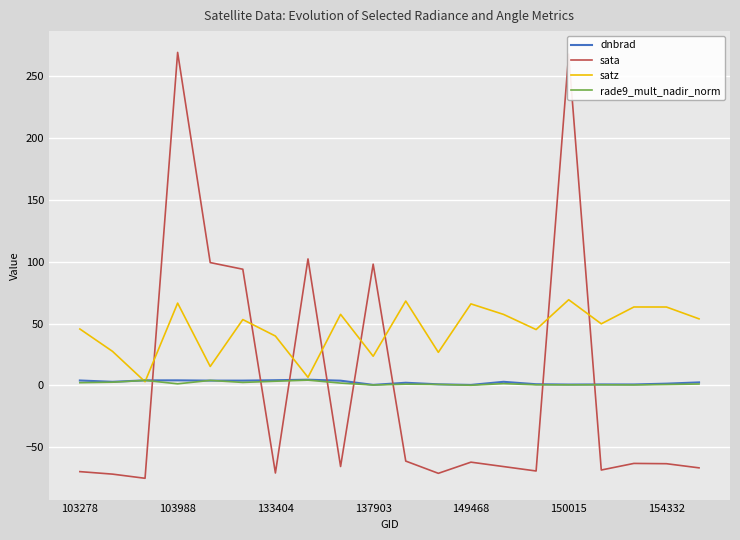

Which series has the widest spread of values?

sata